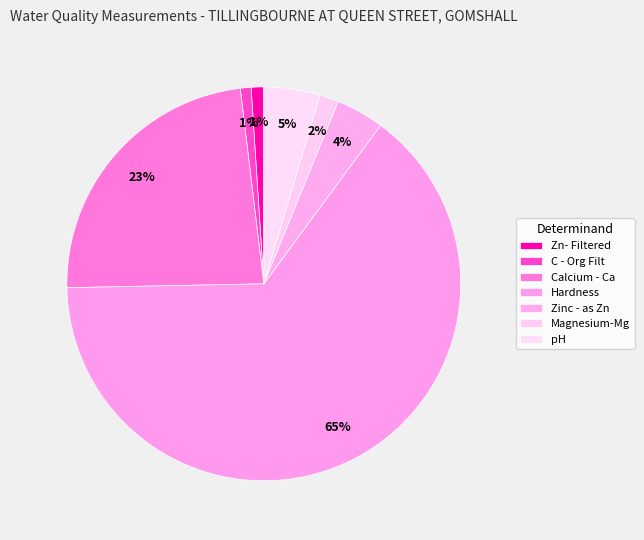

How many slices are in this pie chart?

7